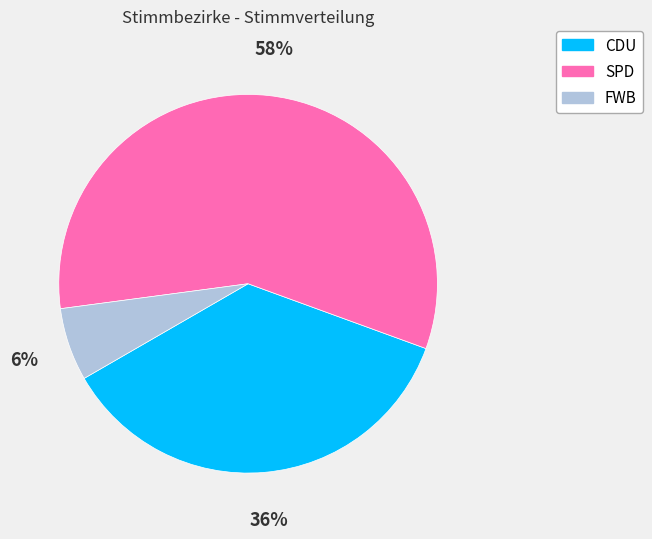

What is the ratio of the value at SPD to the value at CDU?

1.6